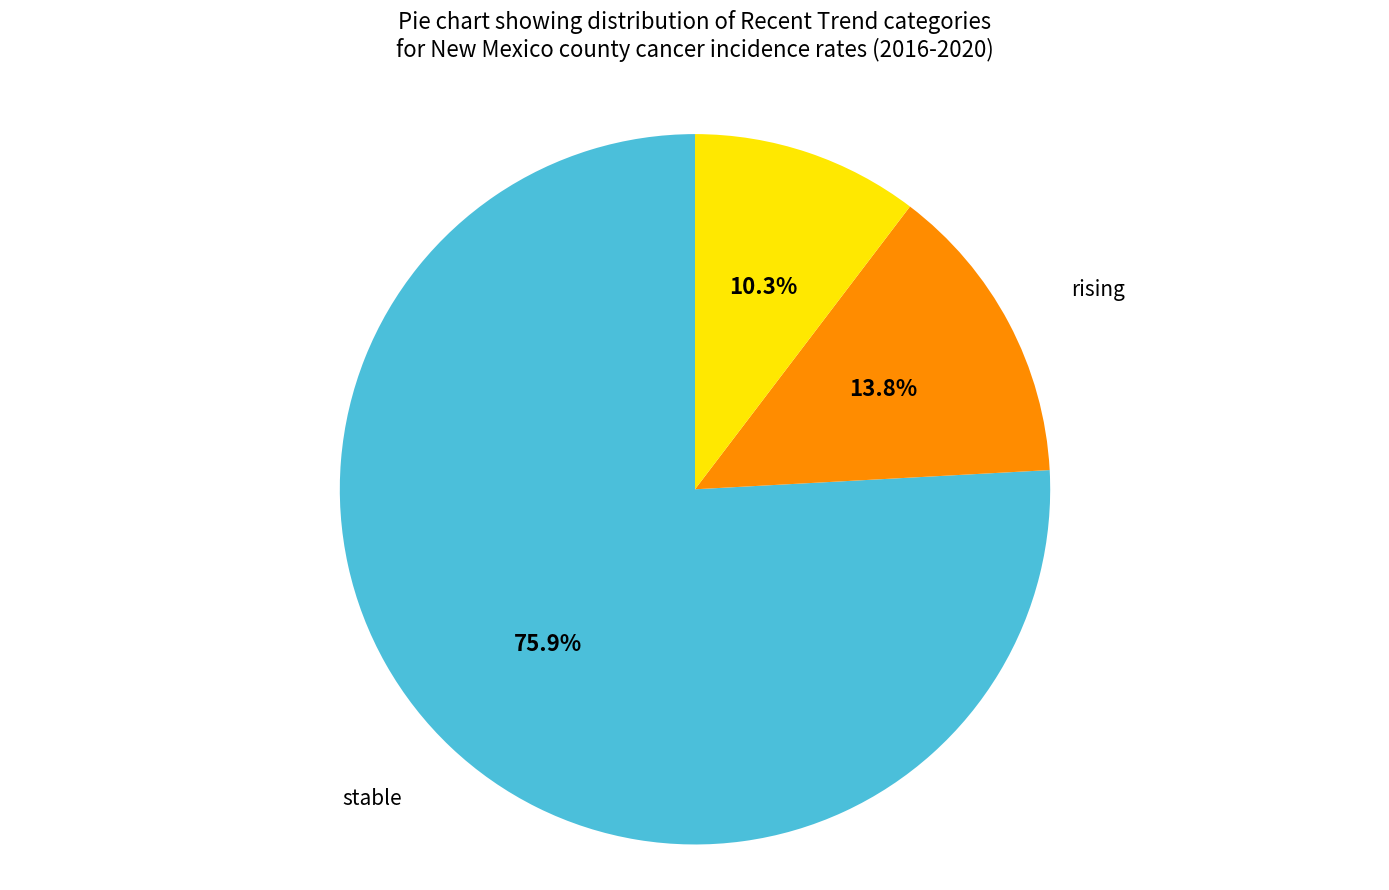

How many slices are in this pie chart?

3